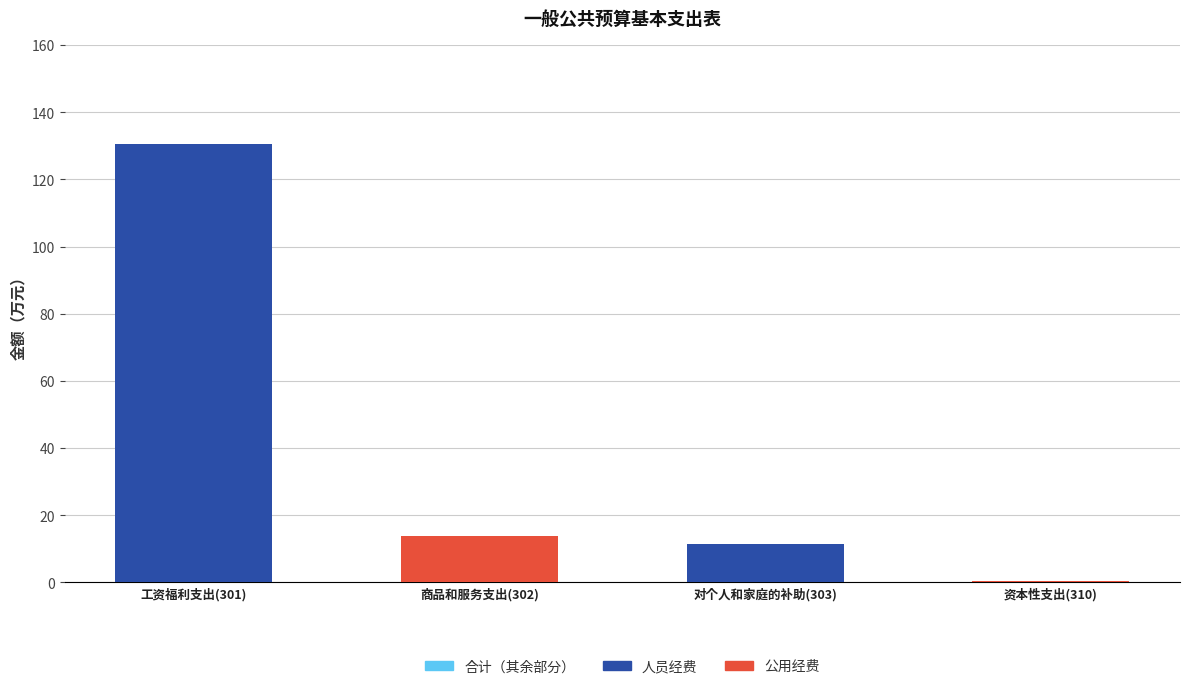

What is the highest value of the 公用经费 series?

13.9